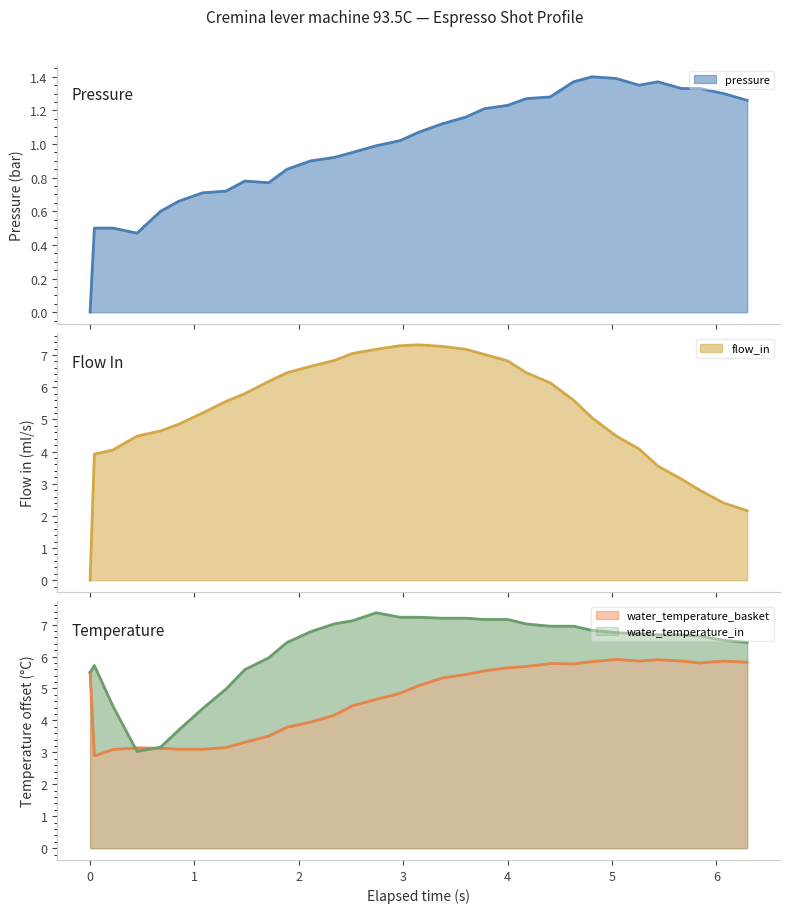

How many times do water_temperature_in and flow_in cross each other?

4